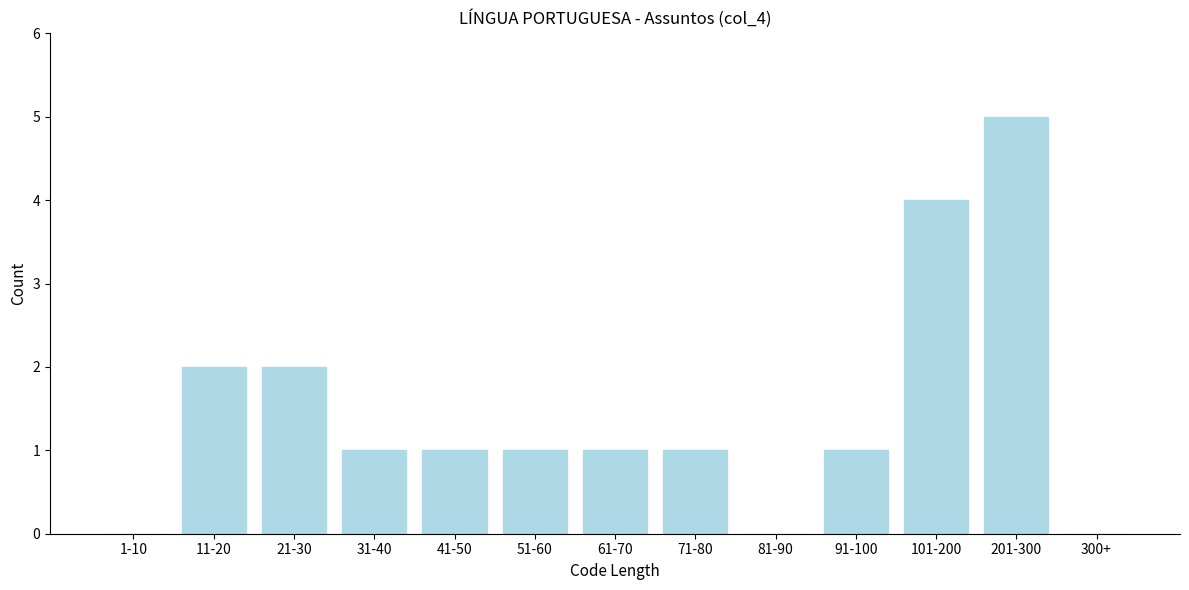

Reading left to right, what are all the values shown in this chart?

1-10=0	11-20=2	21-30=2	31-40=1	41-50=1	51-60=1	61-70=1	71-80=1	81-90=0	91-100=1	101-200=4	201-300=5	300+=0